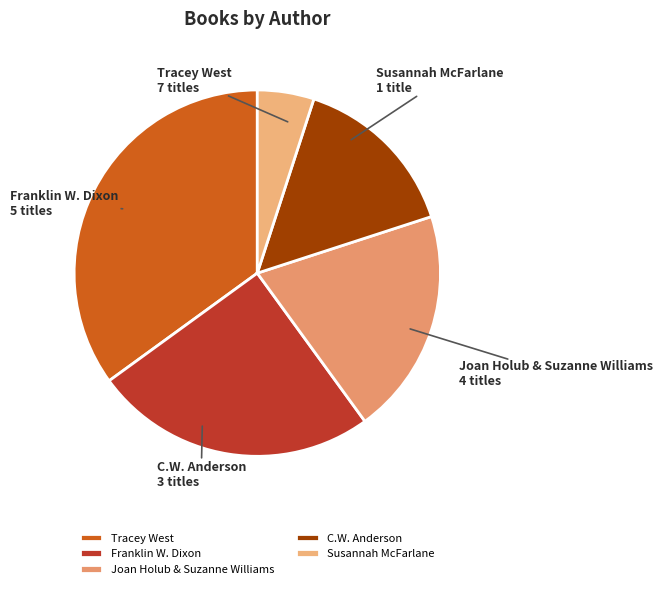

Rank the categories by value from lowest to highest.

Susannah McFarlane, C.W. Anderson, Joan Holub & Suzanne Williams, Franklin W. Dixon, Tracey West